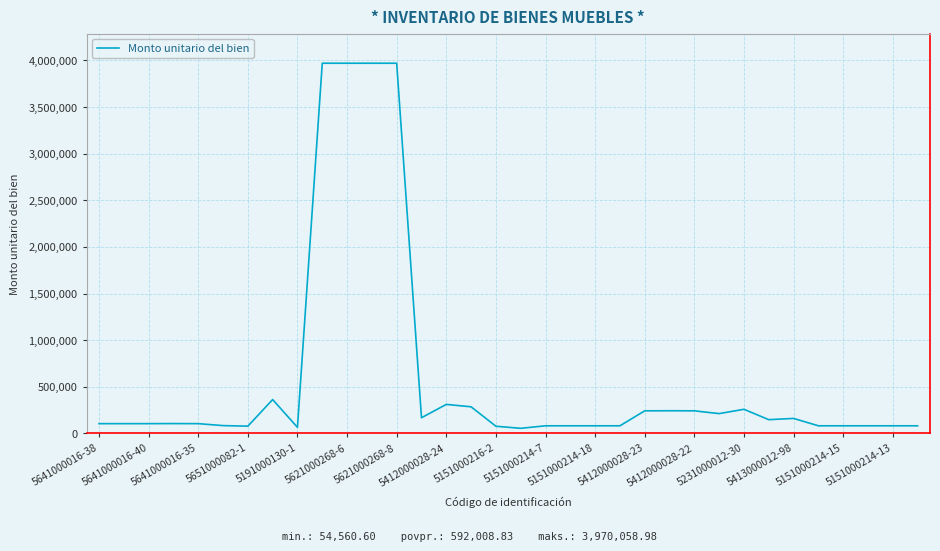

How many lines are shown in the chart?

1